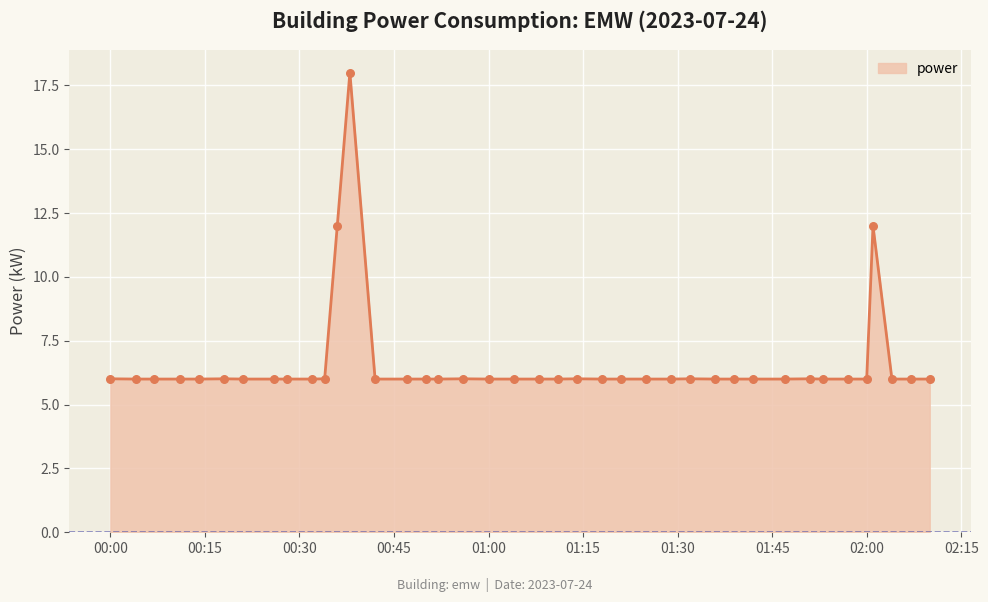

What is the greatest value displayed?

18.0